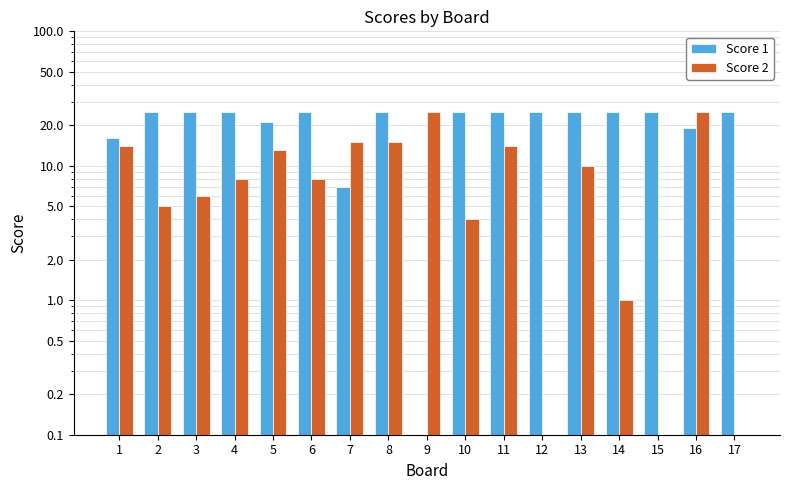

What is the maximum value shown in the chart?

25